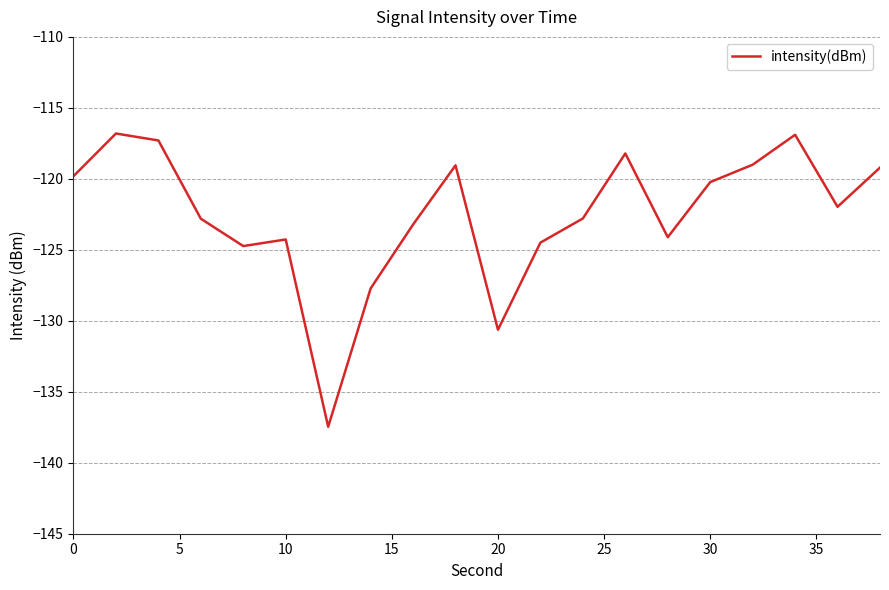

What is the difference between the maximum and minimum values?

20.7